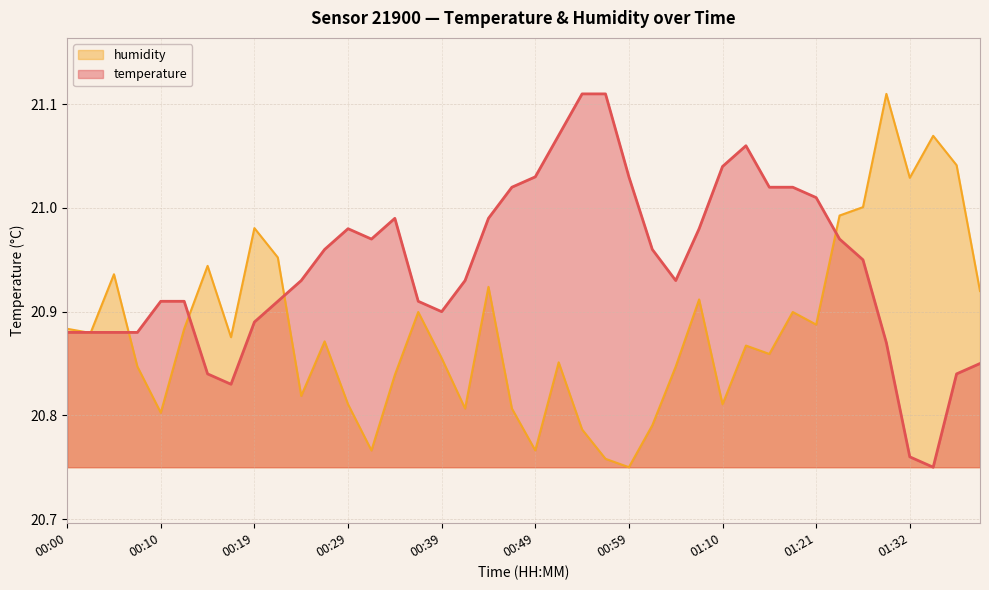

Rank the categories by humidity value from lowest to highest.

00:59, 00:56, 00:32, 00:49, 00:54, 01:01, 00:10, 00:42, 00:47, 00:29, 01:10, 00:24, 00:34, 00:07, 01:04, 00:52, 00:39, 01:15, 01:13, 00:27, 00:17, 00:02, 00:00, 00:12, 01:21, 00:37, 01:18, 01:07, 01:39, 00:44, 00:05, 00:14, 00:22, 00:19, 01:24, 01:26, 01:32, 01:37, 01:34, 01:29